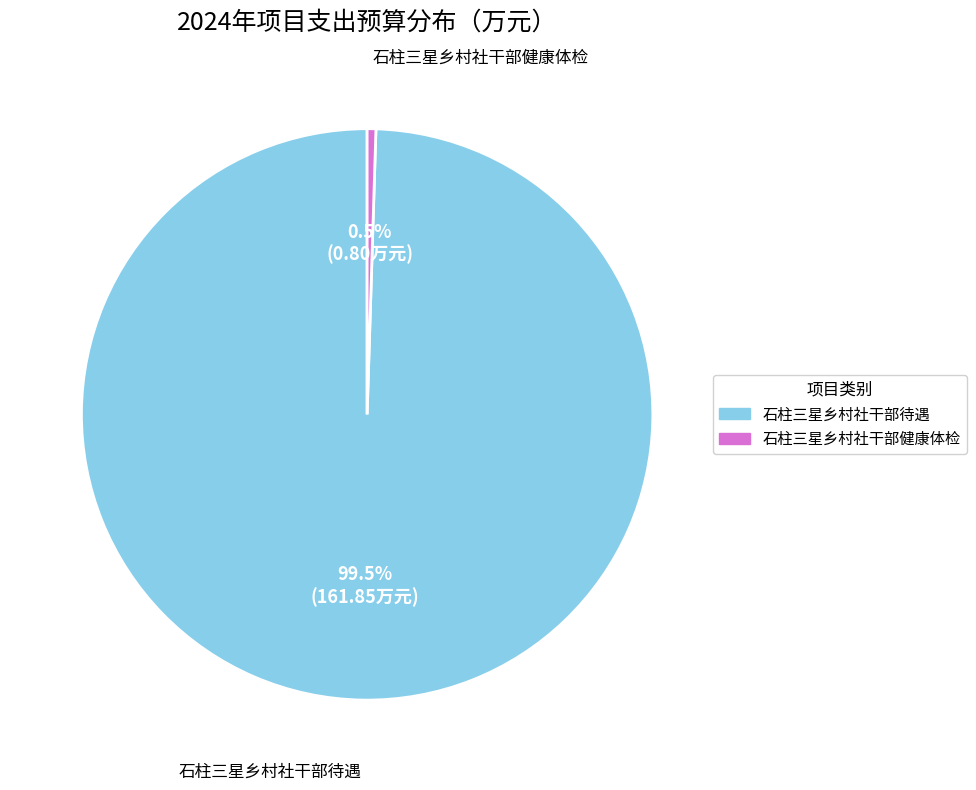

To the nearest percent, what is the average slice percentage?

50%